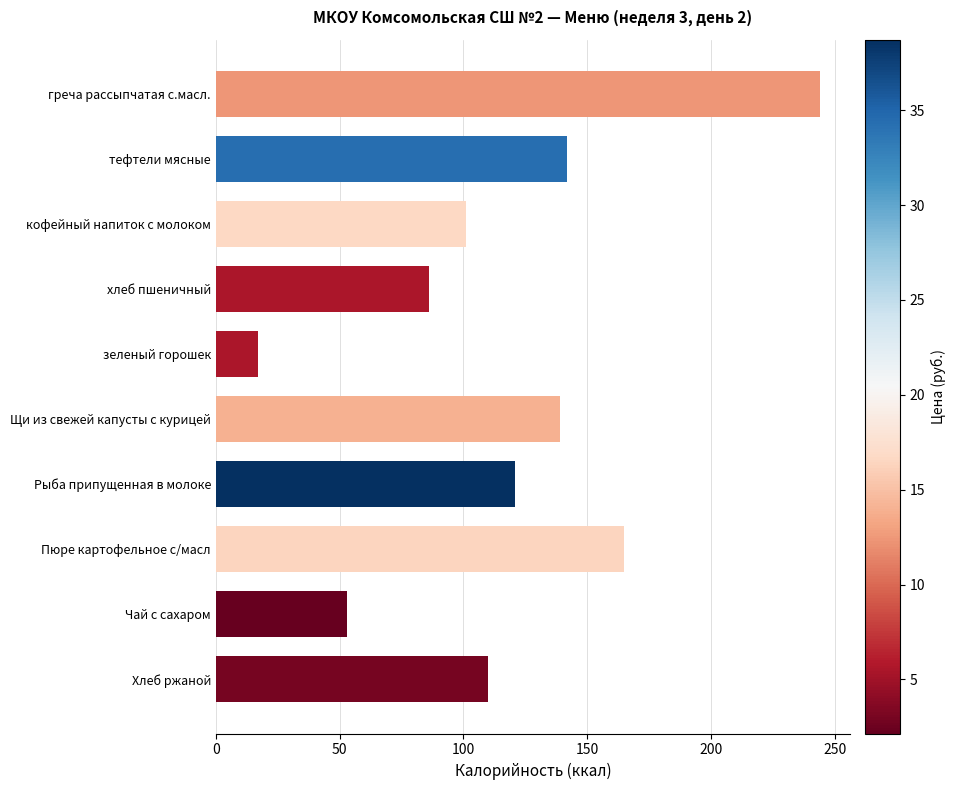

Read the value at Пюре картофельное с/масл, to the nearest 50.

150